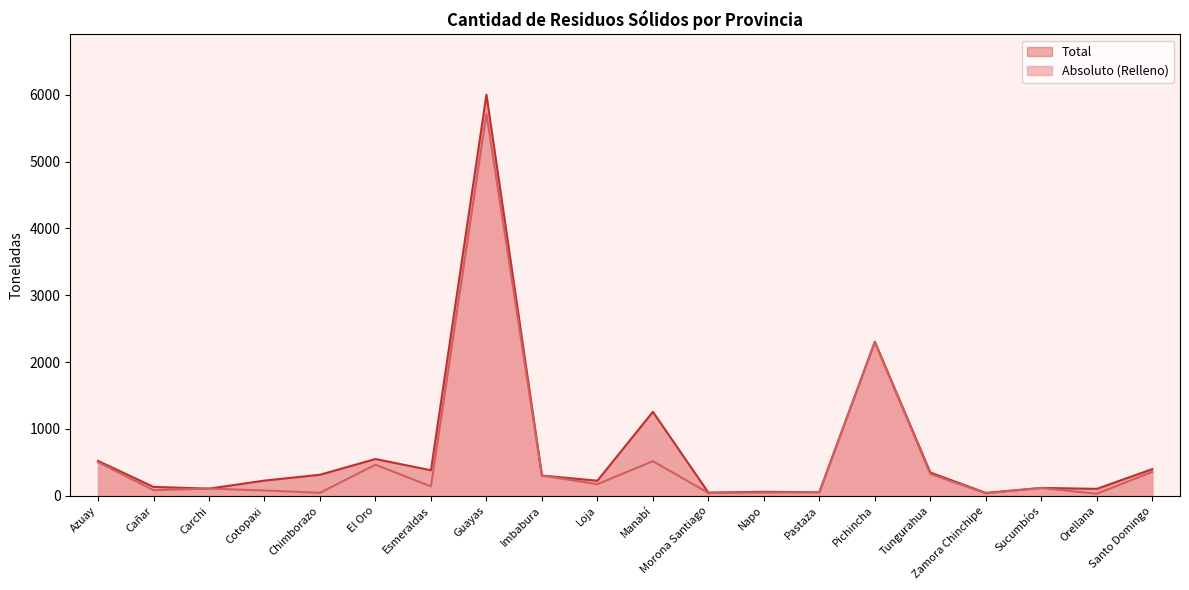

Reading left to right, list all the values displayed in this chart.

Absoluto (Relleno): Azuay=504.8	Cañar=85.0	Carchi=108.3	Cotopaxi=80.4	Chimborazo=45.4	El Oro=466.1	Esmeraldas=141.0	Guayas=5714.5	Imbabura=303.8	Loja=174.6	Manabí=518.9	Morona Santiago=43.3	Napo=48.6	Pastaza=54.6	Pichincha=2295.7	Tungurahua=327.1	Zamora Chinchipe=37.6	Sucumbíos=117.4	Orellana=31.0	Santo Domingo=360.0
Total: Azuay=522.8	Cañar=134.0	Carchi=108.3	Cotopaxi=228.4	Chimborazo=315.8	El Oro=551.1	Esmeraldas=382.6	Guayas=6000.4	Imbabura=303.8	Loja=226.8	Manabí=1257.3	Morona Santiago=49.1	Napo=60.6	Pastaza=54.6	Pichincha=2306.1	Tungurahua=350.0	Zamora Chinchipe=44.6	Sucumbíos=118.9	Orellana=104.8	Santo Domingo=400.0